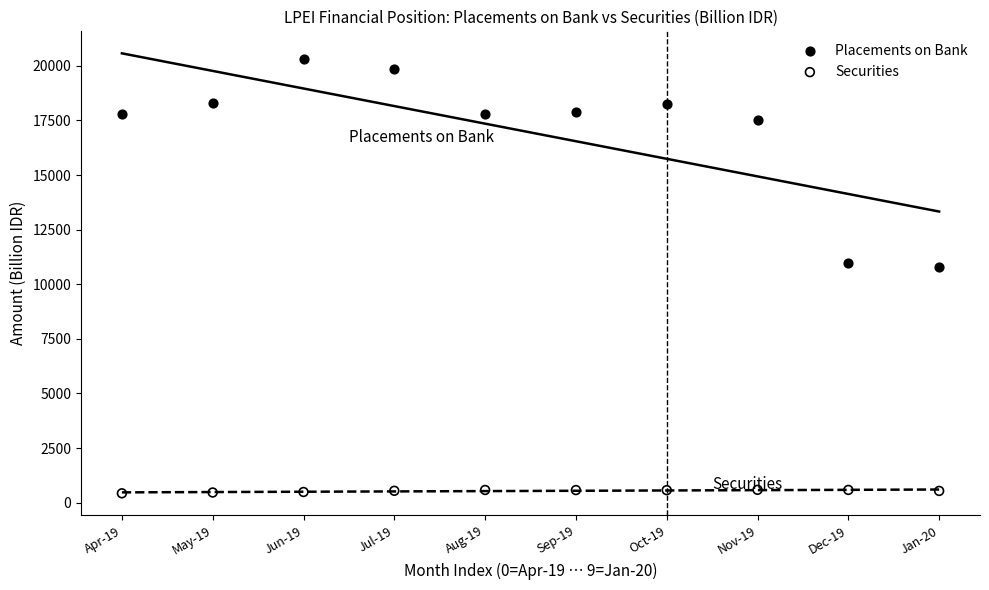

Which series contains the highest Y value?

Placements on Bank